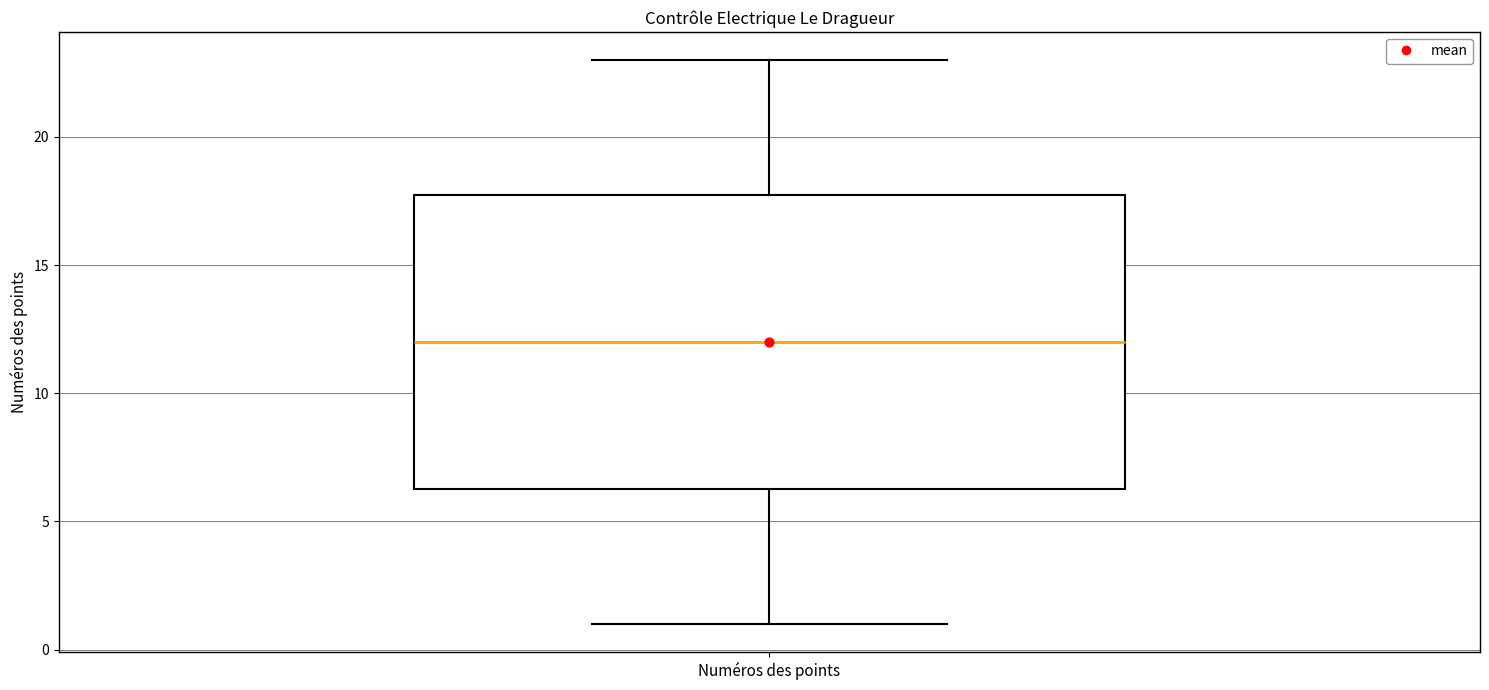

Where is the upper edge of the box for Numéros des points on the y-axis? The values are not printed on the chart, so give them approximately, as read against the axis.

18.0